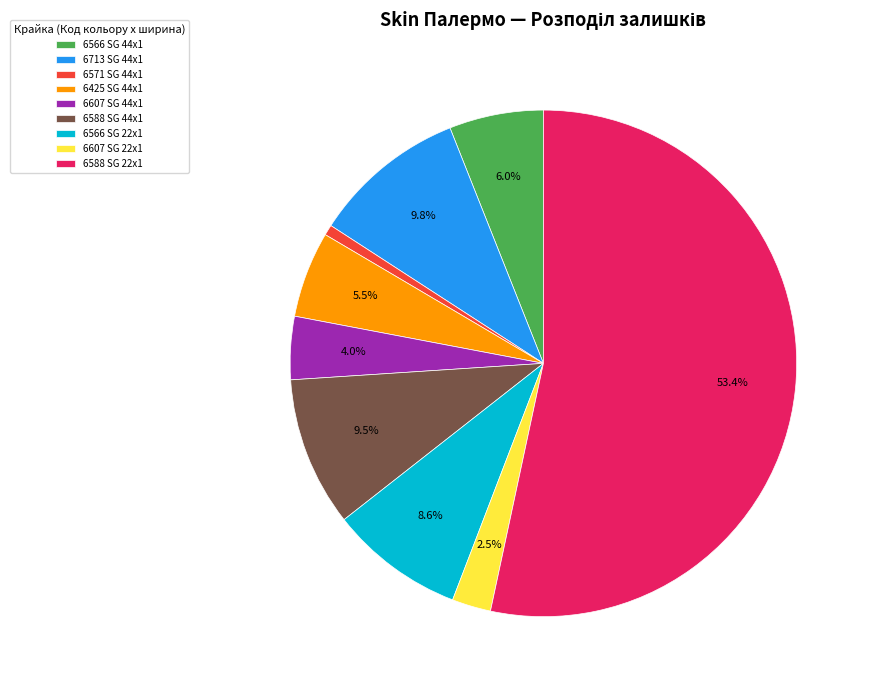

Which category has the biggest portion of the pie?

6588 SG 22x1